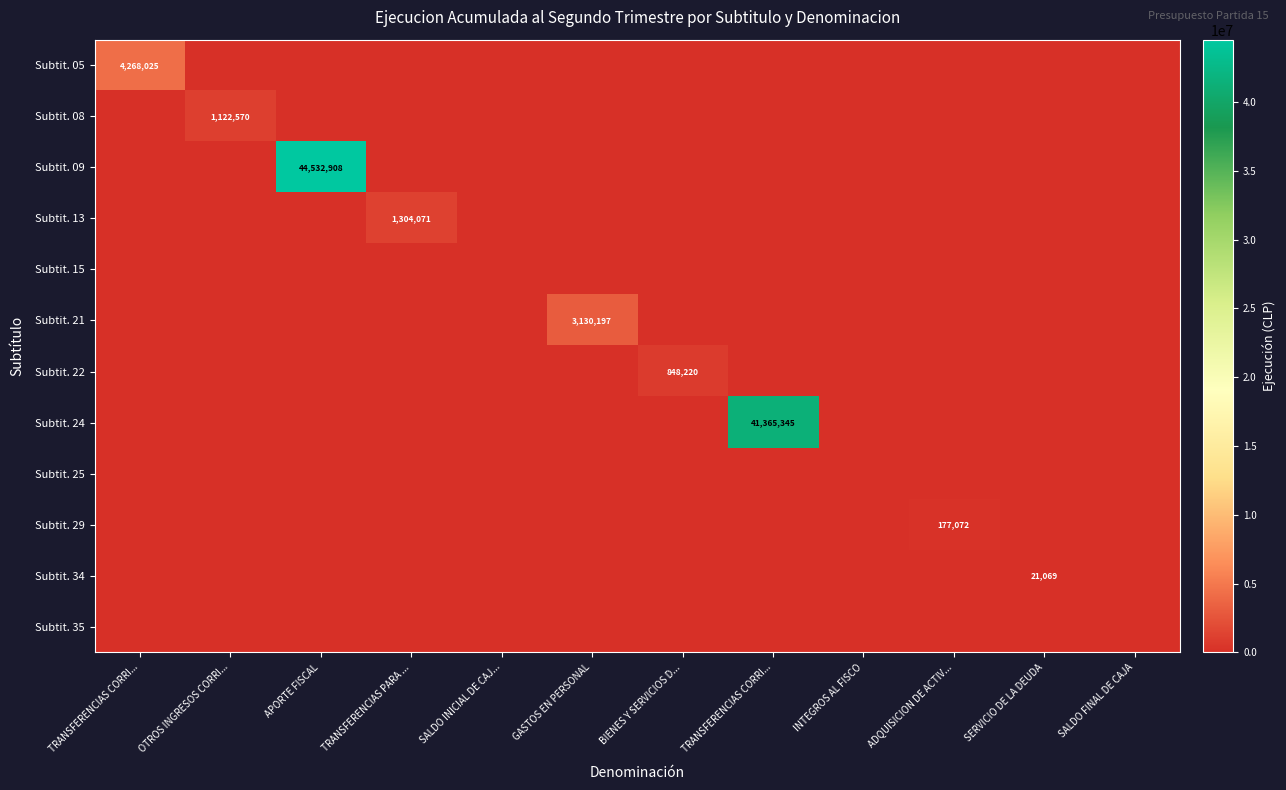

What is the average value of the Subtit. 13 series?

108673